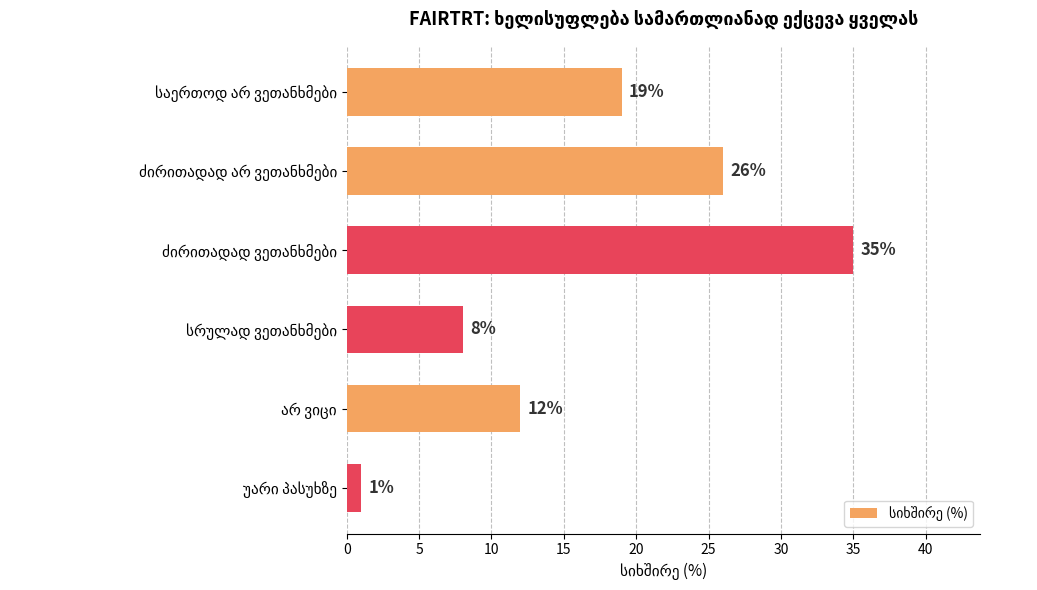

Reading bottom to top, list all the values displayed in this chart.

1	12	8	35	26	19